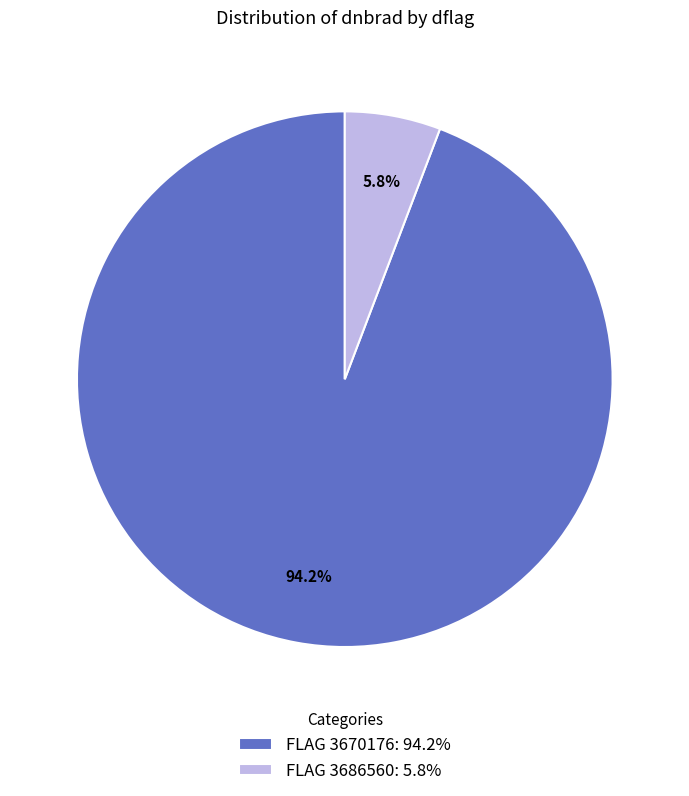

Between FLAG 3670176: 94.2% and FLAG 3686560: 5.8%, which is larger?

FLAG 3670176: 94.2%